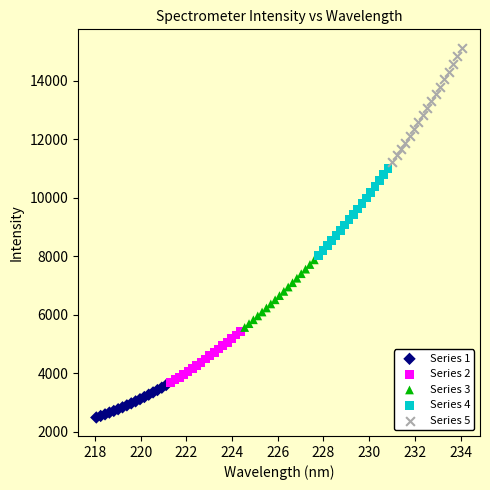

Which series contains the lowest Y value?

Series 1